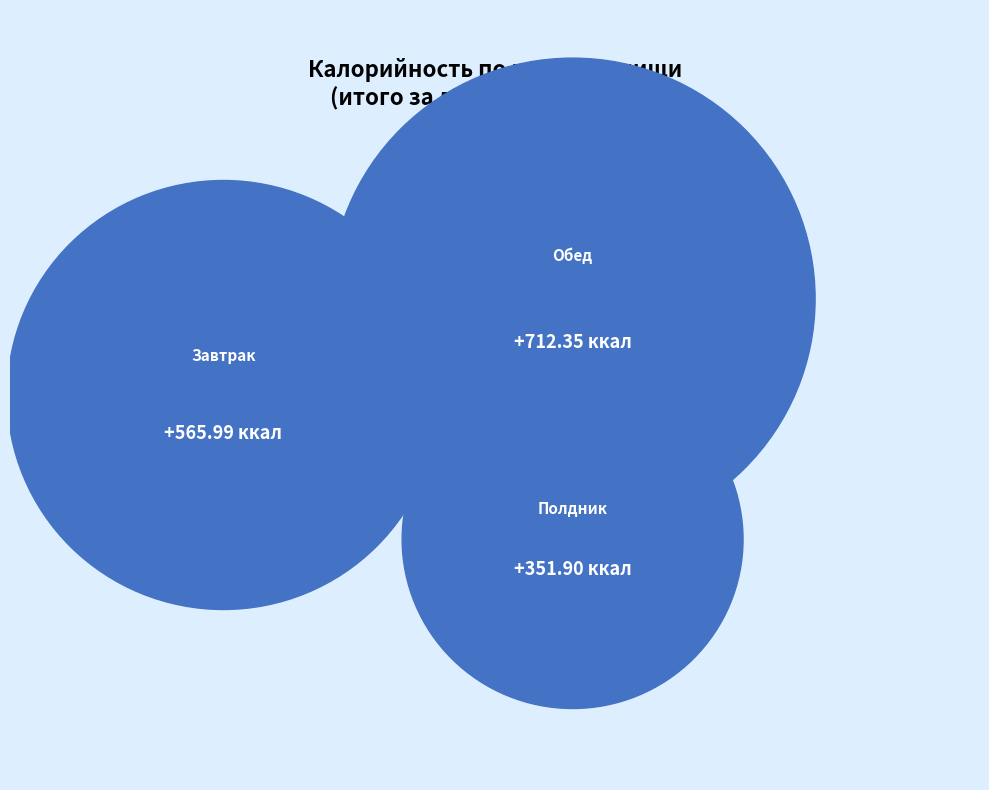

Is Обед the majority of the pie?

No